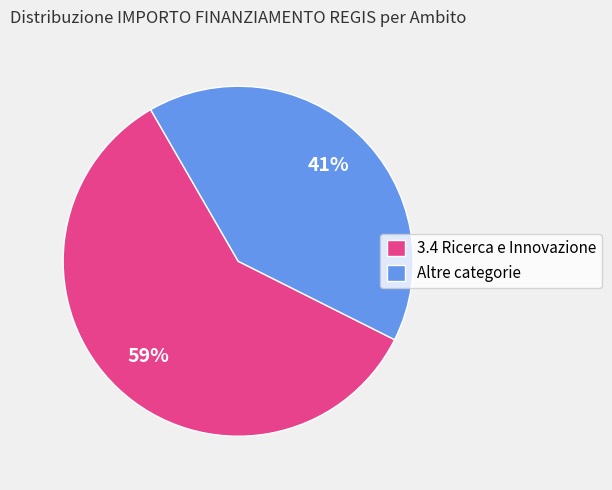

Which slice is the largest?

3.4 Ricerca e Innovazione